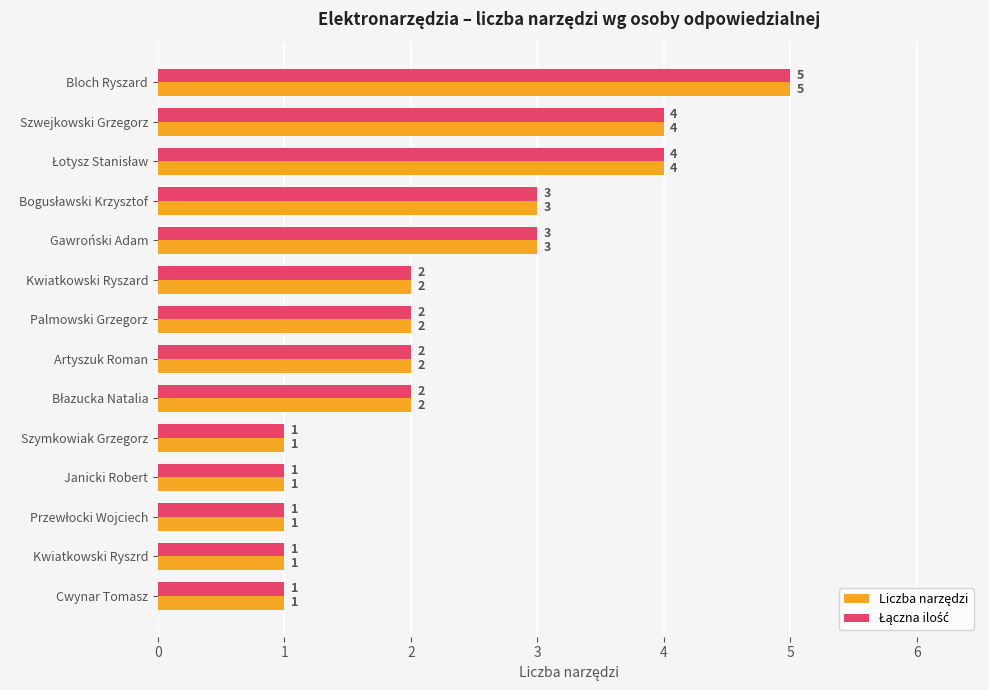

At which category does the chart reach its peak across all series?

Bloch Ryszard